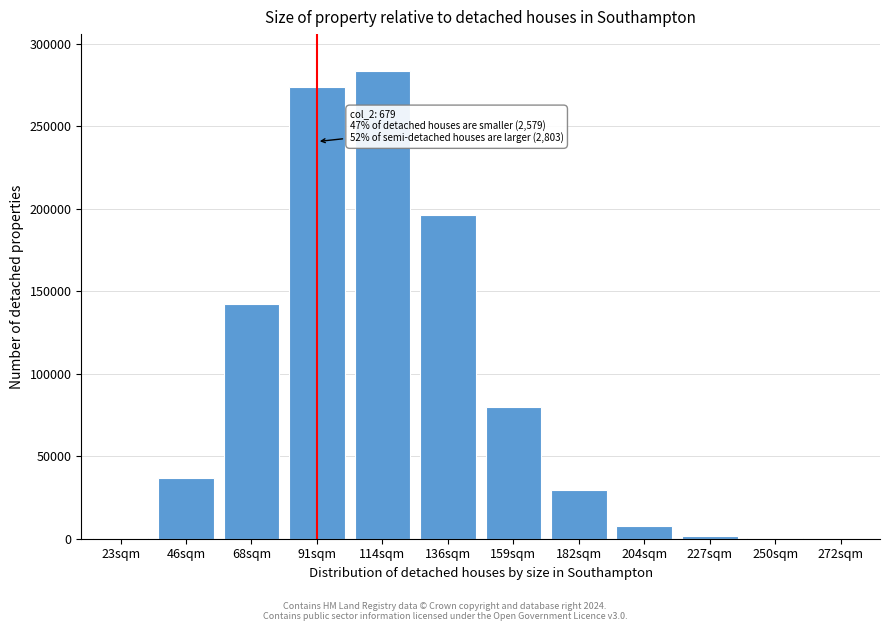

What is the maximum value shown in the chart?

283149